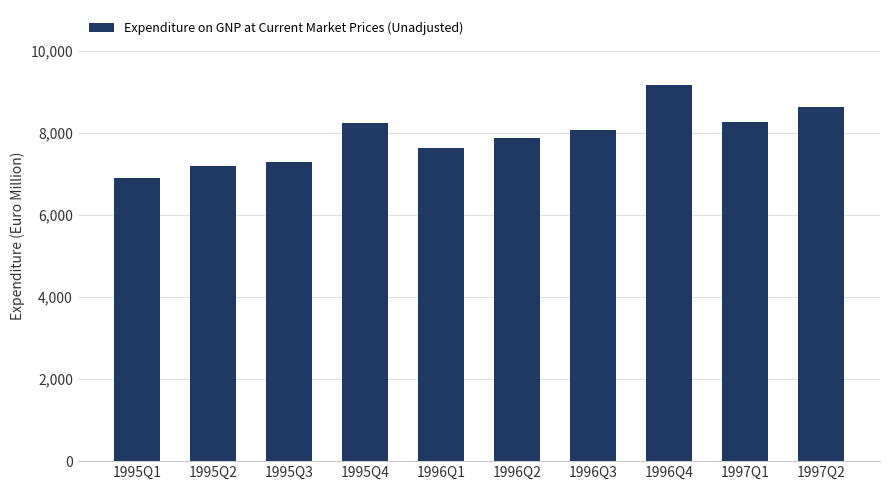

At which label does the data first exceed 8085?

1995Q4